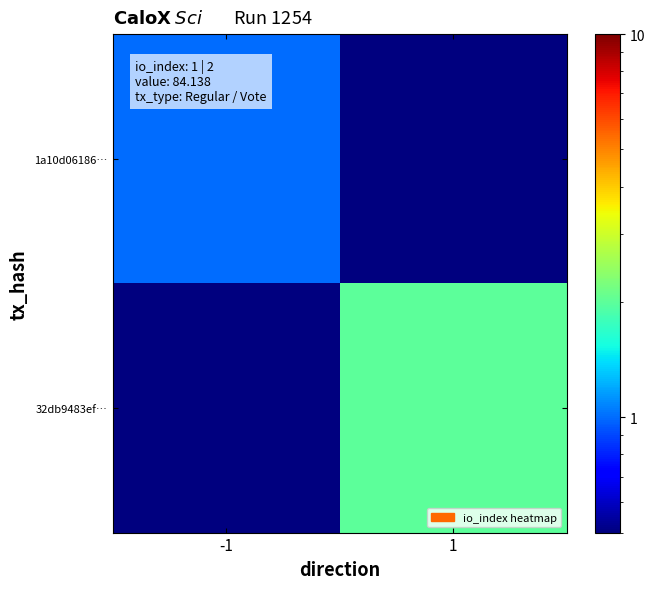

Which category has the highest value across all series?

1